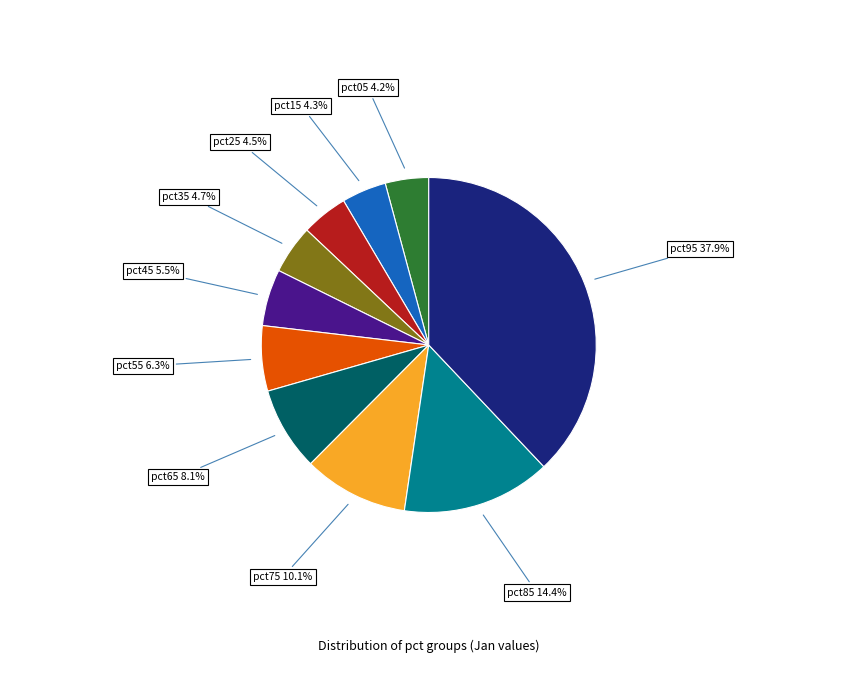

To the nearest percent, what is the difference between the pct25 and pct45 slice percentages?

1%